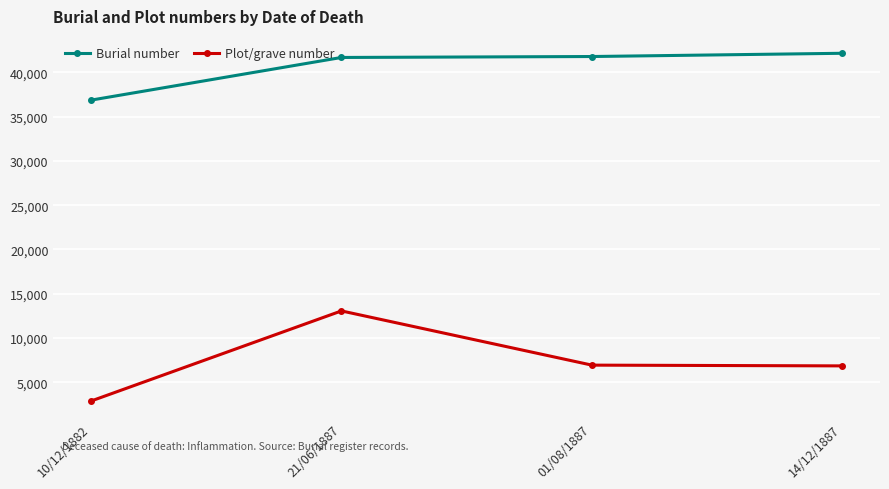

How many lines are shown in the chart?

2